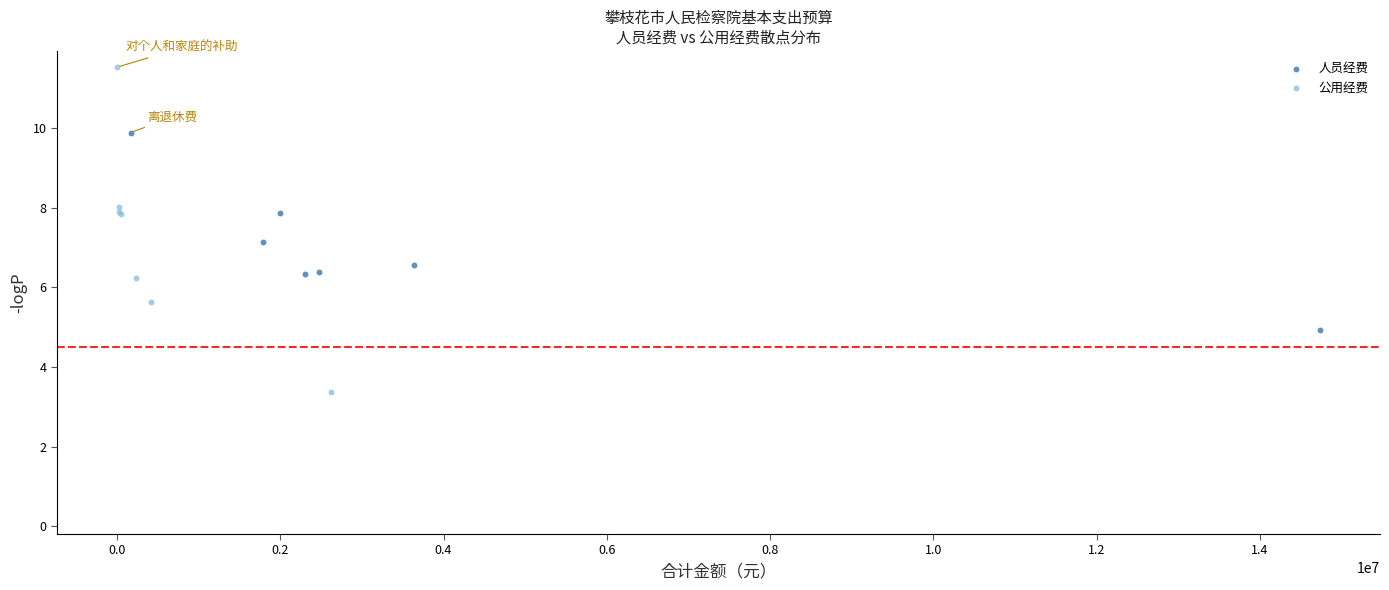

Which series reaches the maximum Y coordinate?

公用经费